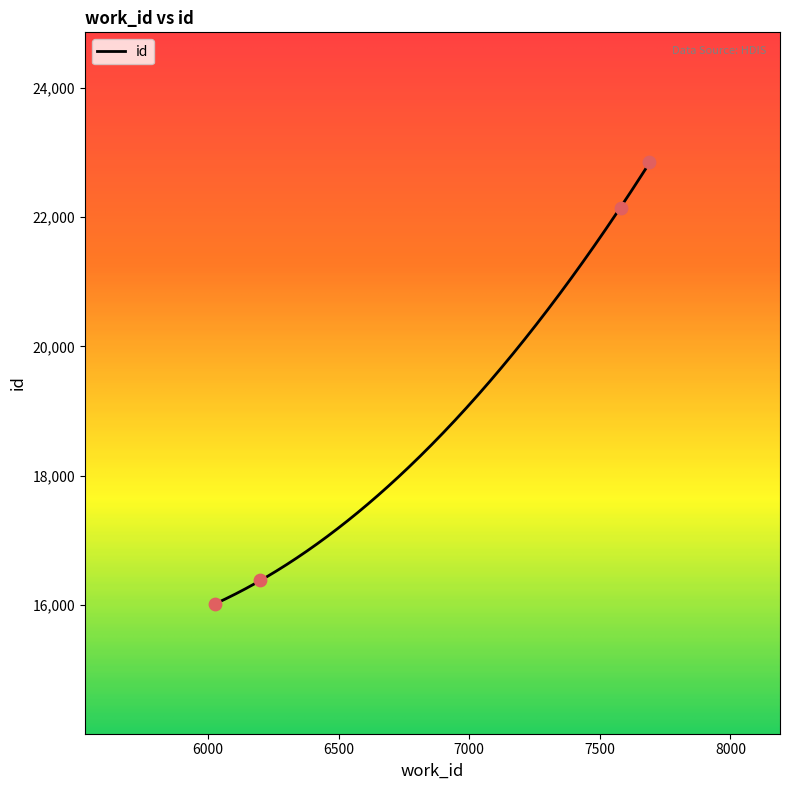

What is the change in value from 6198 to 7690?

+6471